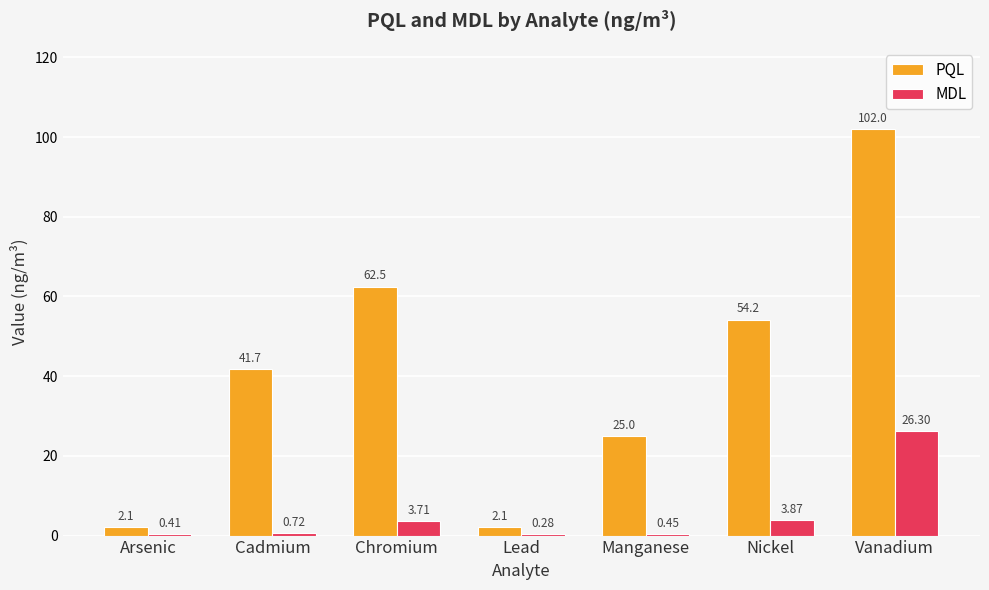

What is the sum of the MDL values at Chromium and Lead?

4.0